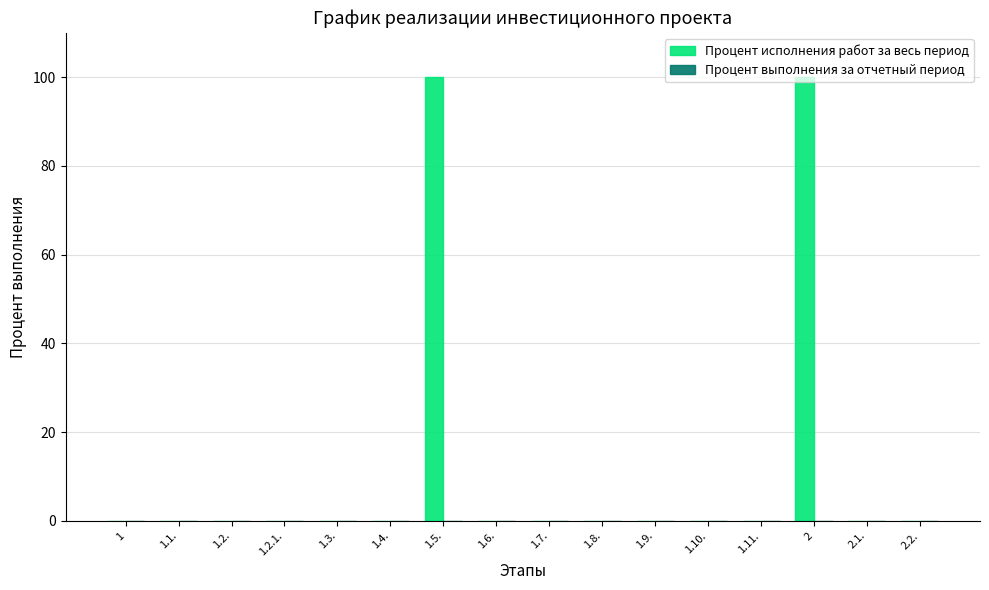

Is it true that the value at 1 is -36?

False